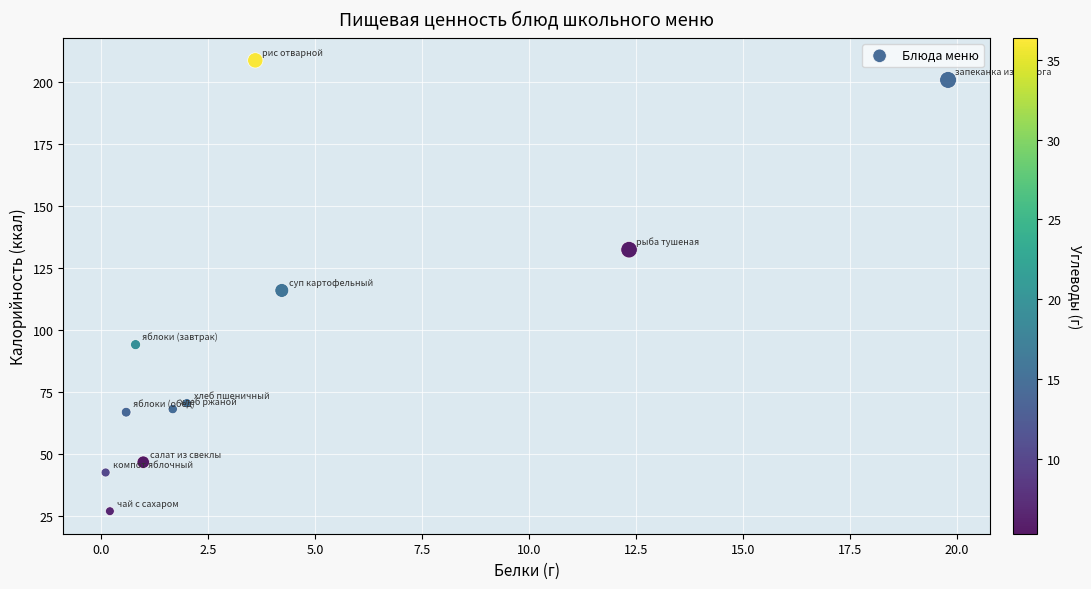

What is the range of X values (max minus min)?

19.7